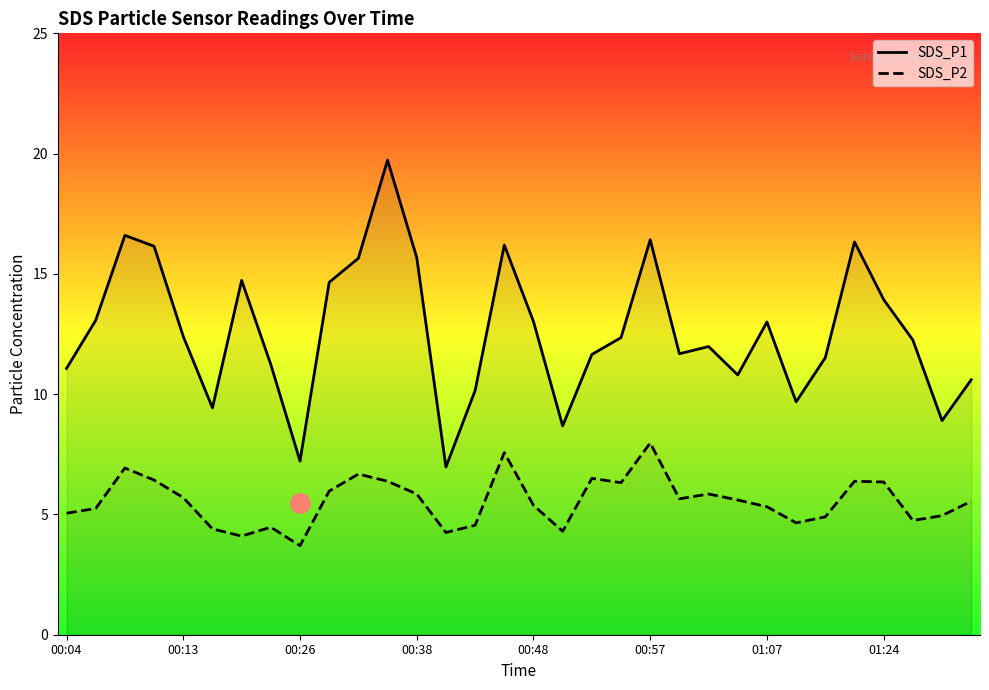

Reading right to left, list all the values displayed in this chart.

SDS_P1: 10.6	8.9	12.2	13.9	16.3	11.5	9.7	13.0	10.8	12.0	11.7	16.4	12.3	11.7	8.7	13.0	16.2	10.2	7.0	15.7	19.7	15.7	14.7	7.2	11.2	14.7	9.4	12.4	16.1	16.6	13.1	11.1
SDS_P2: 5.5	5.0	4.8	6.3	6.4	4.9	4.7	5.3	5.6	5.8	5.7	8.0	6.3	6.5	4.3	5.4	7.6	4.5	4.2	5.8	6.4	6.7	6.0	3.7	4.5	4.1	4.4	5.7	6.4	6.9	5.2	5.0